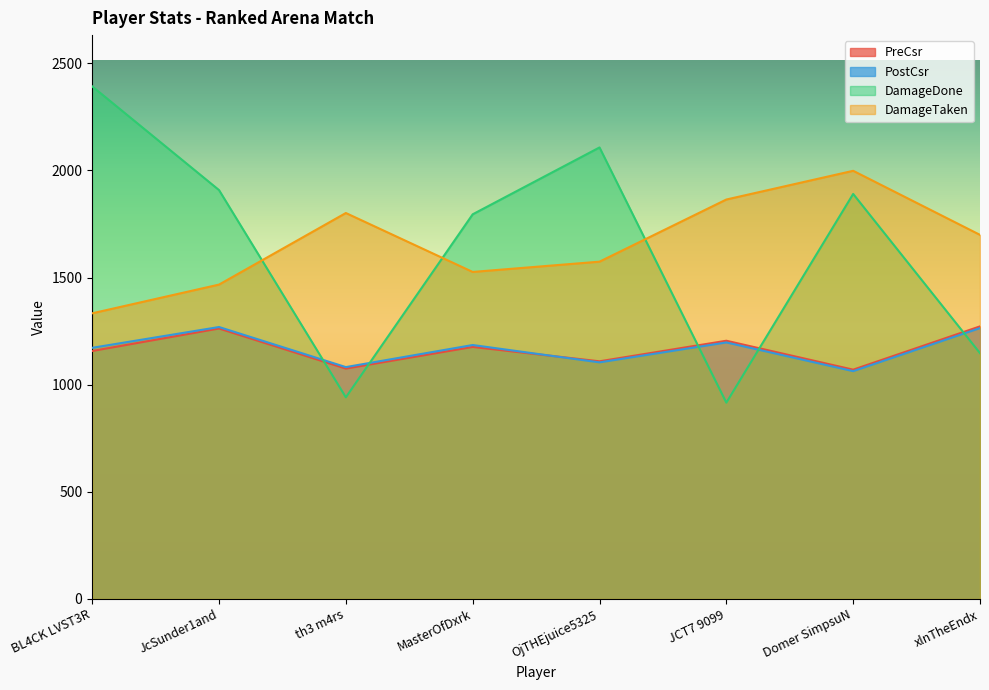

Is it true that DamageDone equals 1795 at MasterOfDxrk?

True